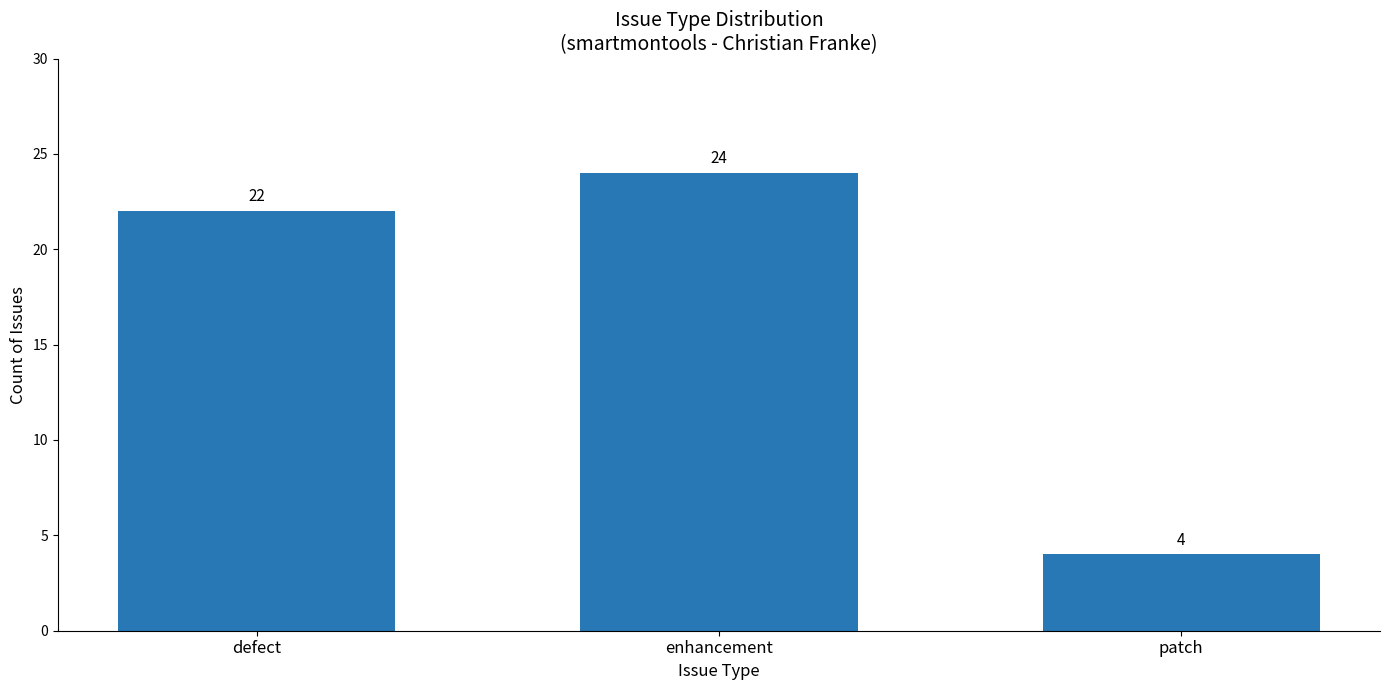

How many values are between 4 and 24?

3